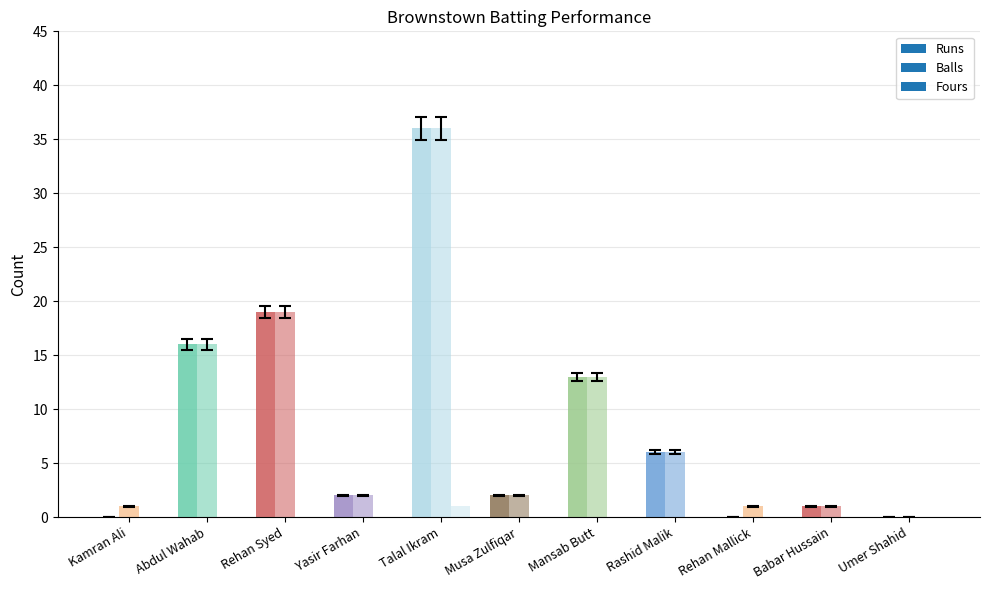

Rank the series at Rehan Mallick from lowest to highest value.

Runs, Fours, Balls